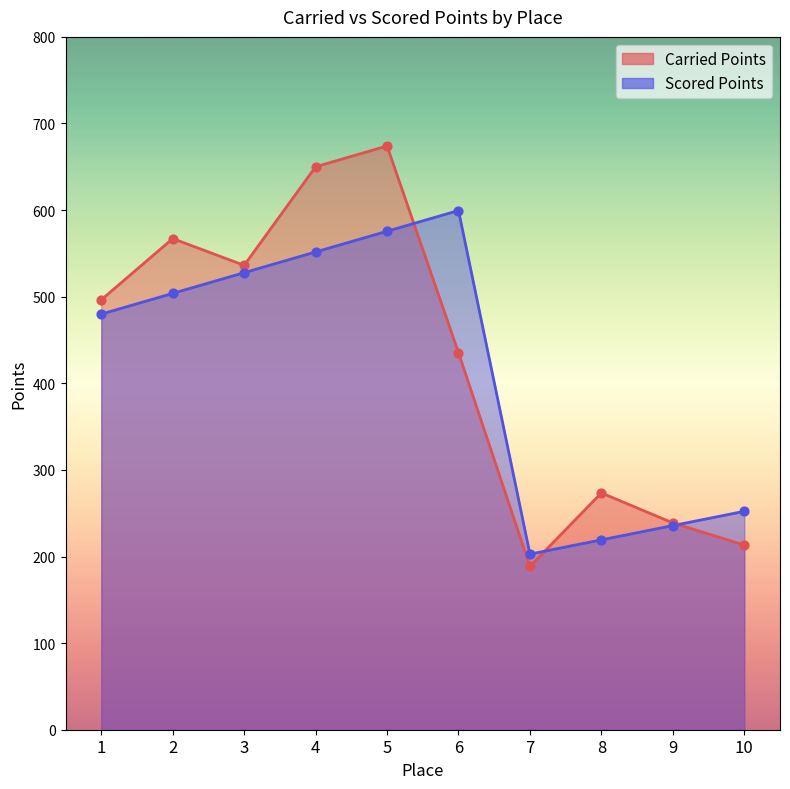

Which series contains the lowest Y value?

Carried Points